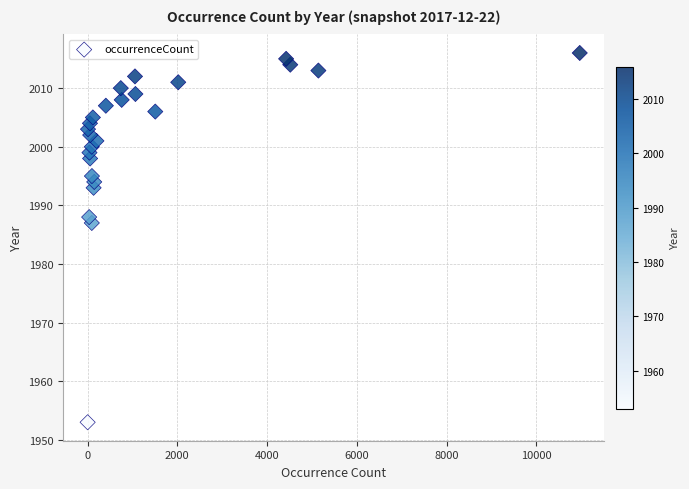

What is the range of Y values (max minus min)?

63